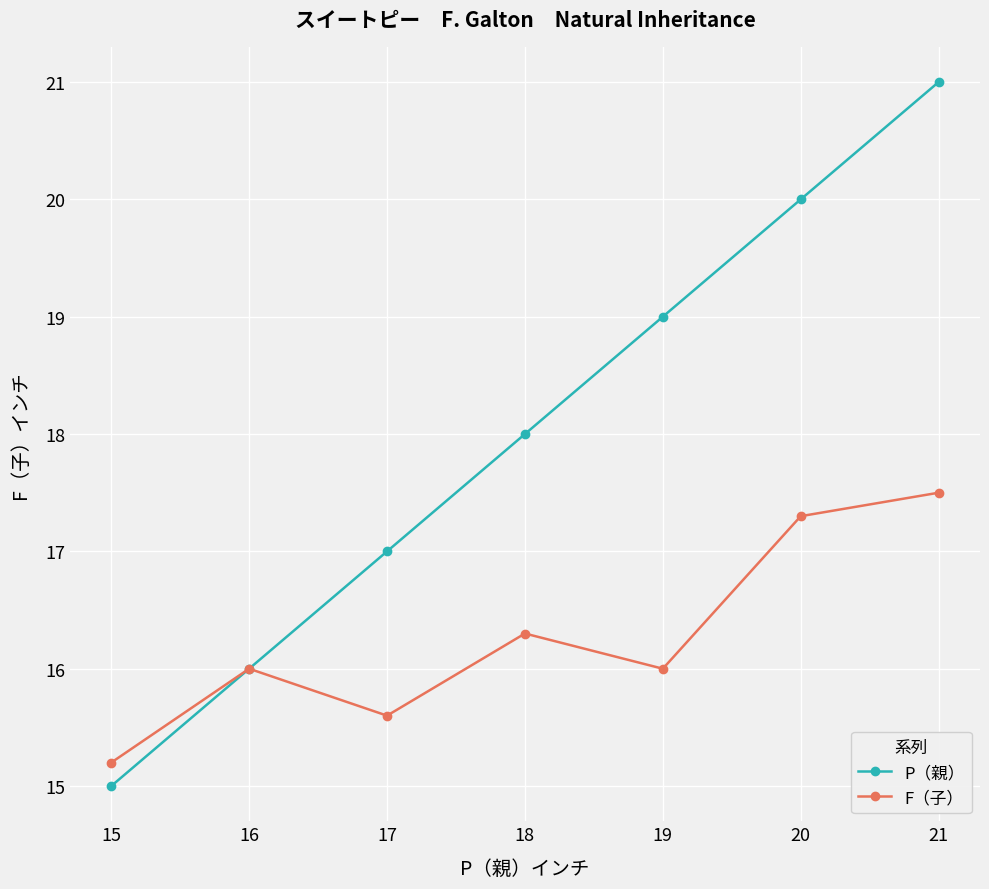

Reading left to right, transcribe all the data shown in this chart.

P（親）: 15=15.0	16=16.0	17=17.0	18=18.0	19=19.0	20=20.0	21=21.0
F（子）: 15=15.2	16=16.0	17=15.6	18=16.3	19=16.0	20=17.3	21=17.5